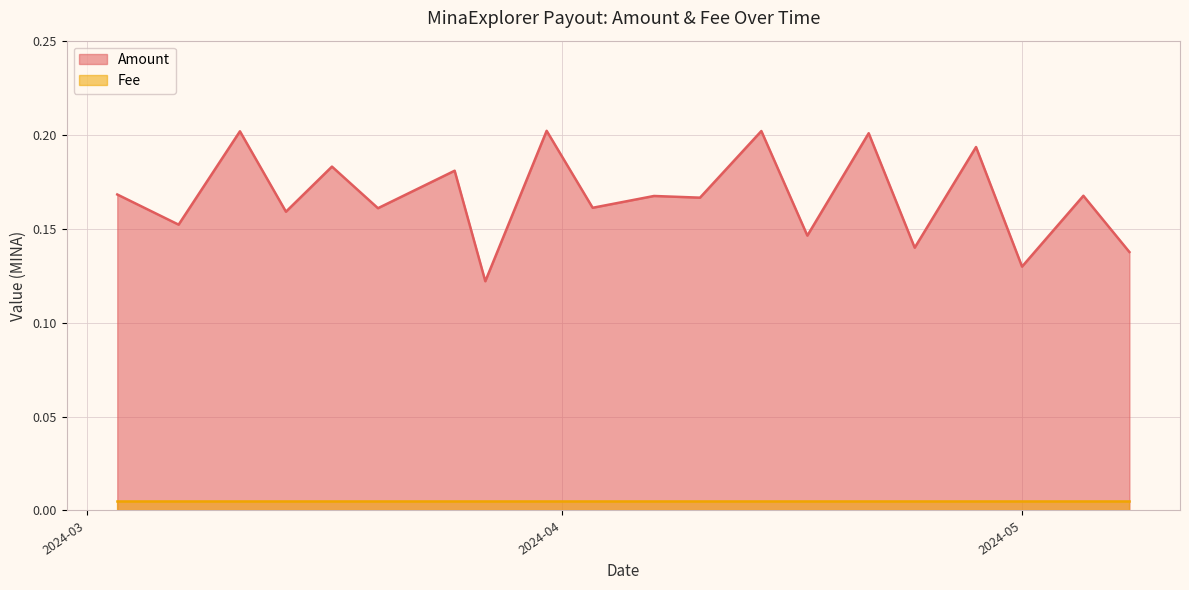

True or false: Amount and Fee cross at least once.

False